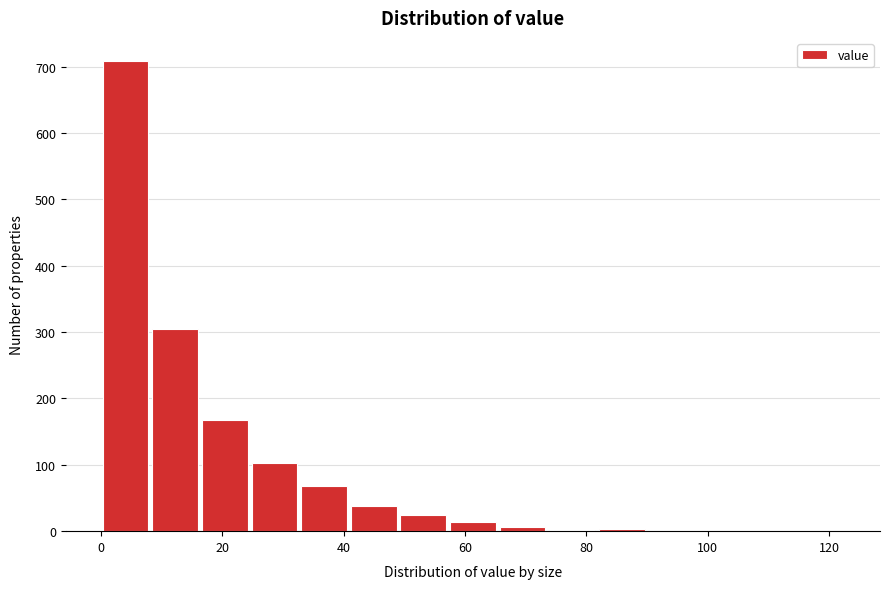

Reading left to right, transcribe this chart: for each bar, give the range it covers on the x-axis and its height. Neither the bar edges nor the heights are printed on the chart, so give them approximately, as read against the axes.

0 to 8: 710
8 to 16: 310
16 to 24: 170
24 to 32: 100
32 to 40: 70
40 to 50: 40
50 to 58: 20
58 to 66: 10
66 to 74: under 10
74 to 82: under 10
82 to 90: under 10
90 to 98: under 10
98 to 106: 0
106 to 114: 0
114 to 122: under 10